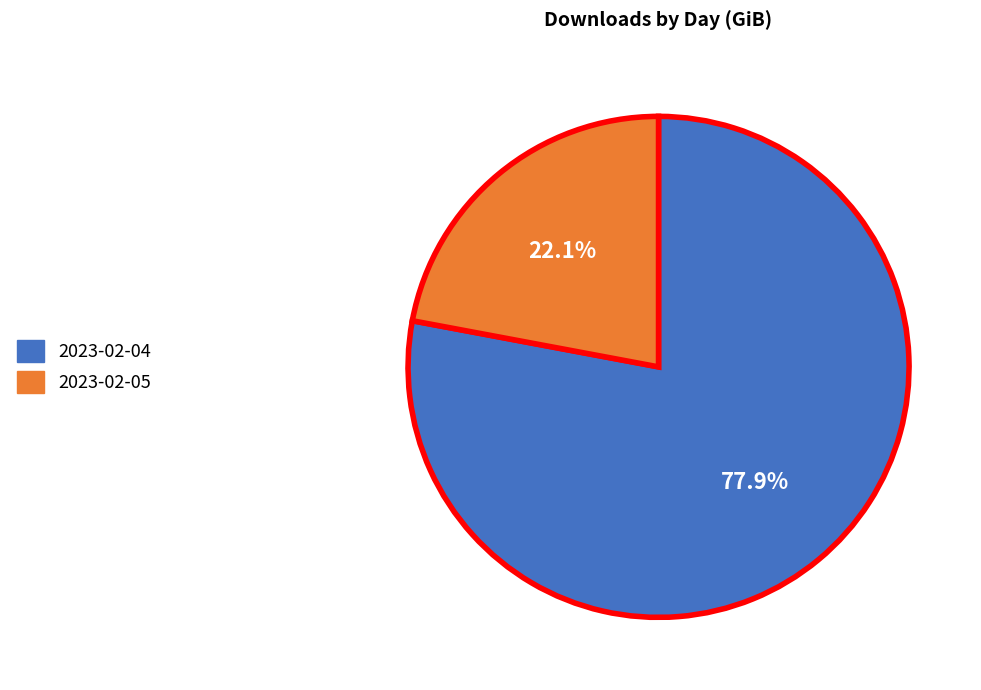

How many slices are in this pie chart?

2